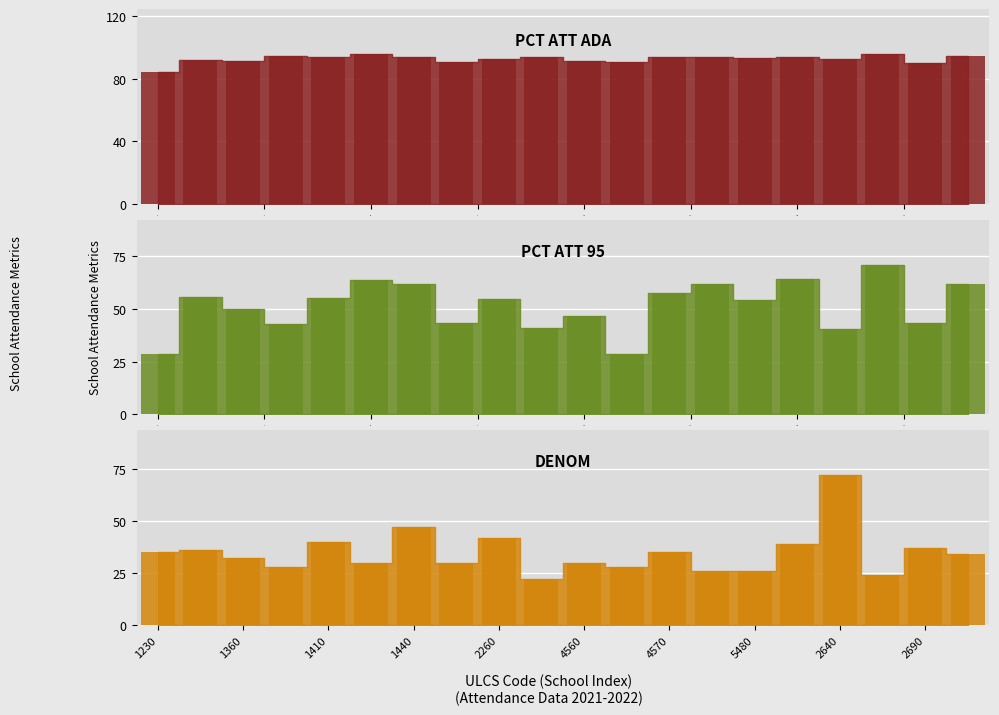

What is the total value across all series at 11?

147.5